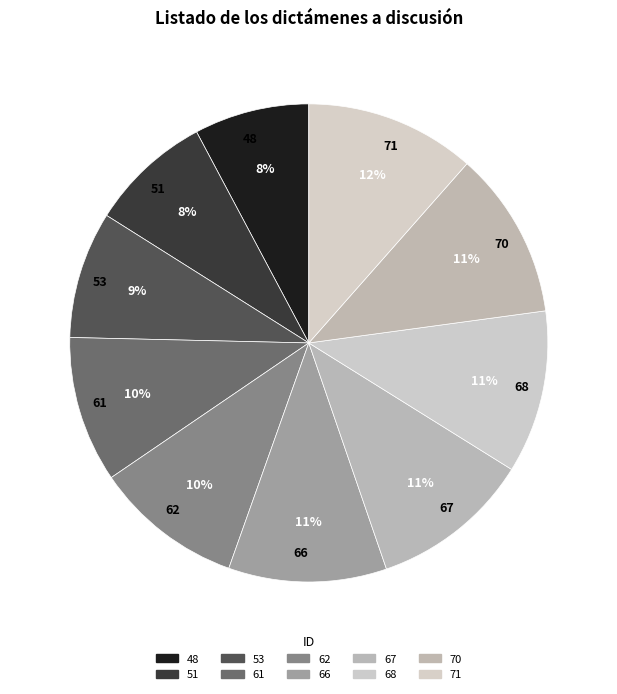

What percentage is the 68 slice, to the nearest percent?

11%